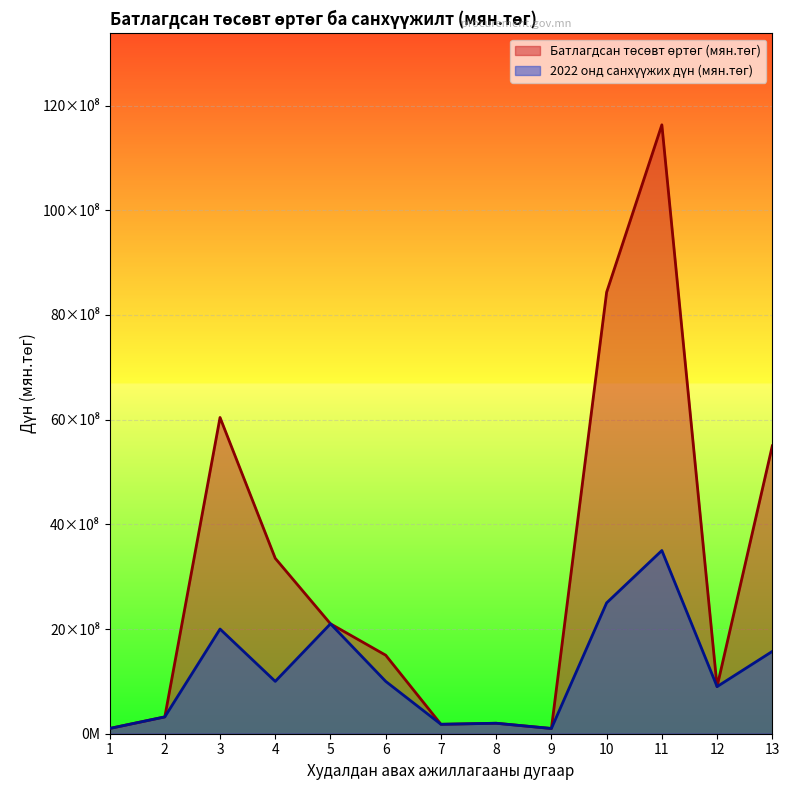

Which series has the largest total across all categories?

Батлагдсан төсөвт өртөг (мян.төг)